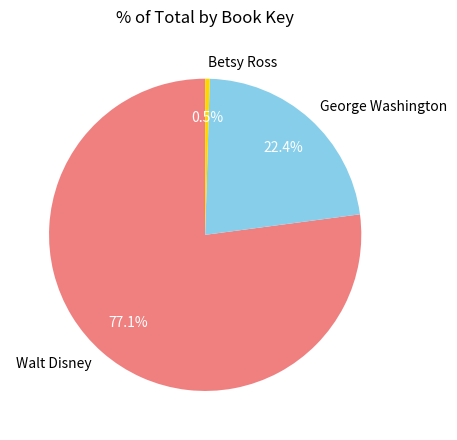

What is the smallest slice in the pie chart?

Betsy Ross